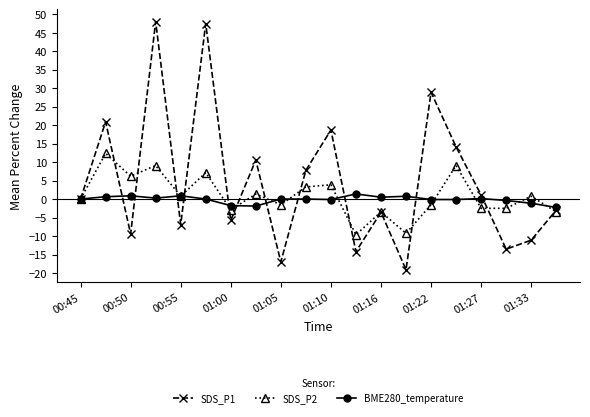

List the series in order of their peak value, lowest first.

BME280_temperature, SDS_P2, SDS_P1